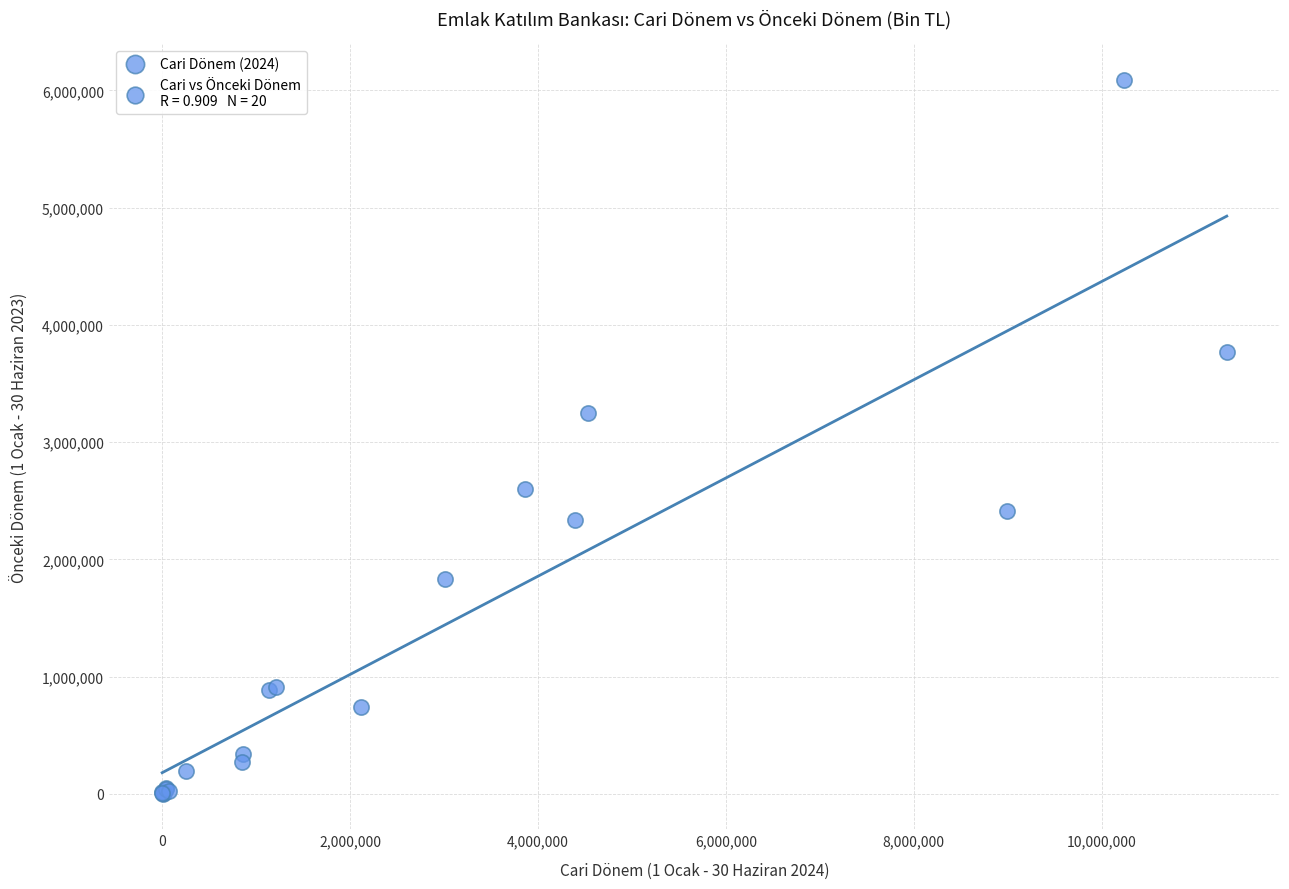

What Y value in the scatter plot is closest to 3046604?

3248981